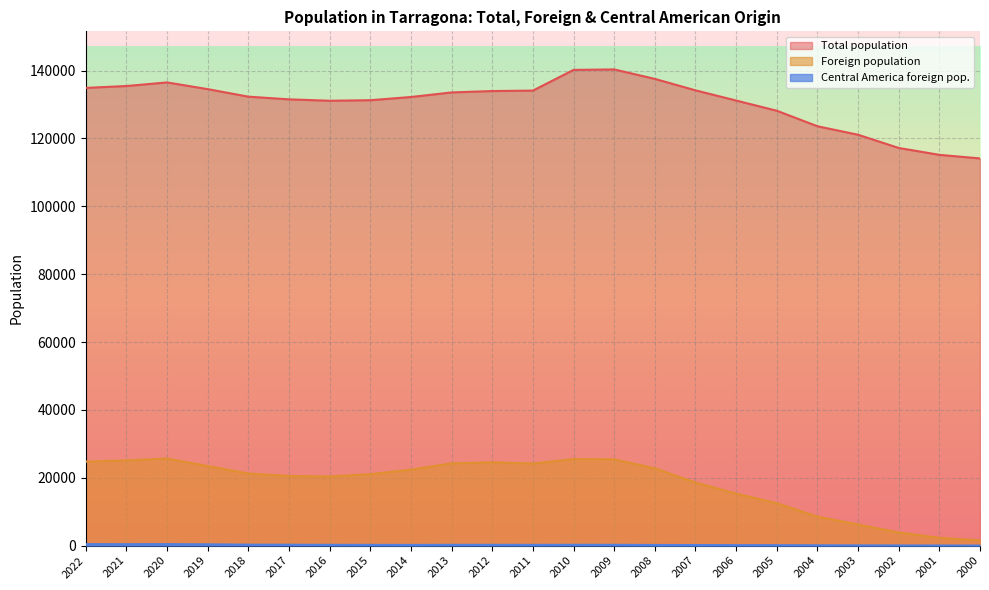

What is the value of the Total population point at the 6th from the left?

131507